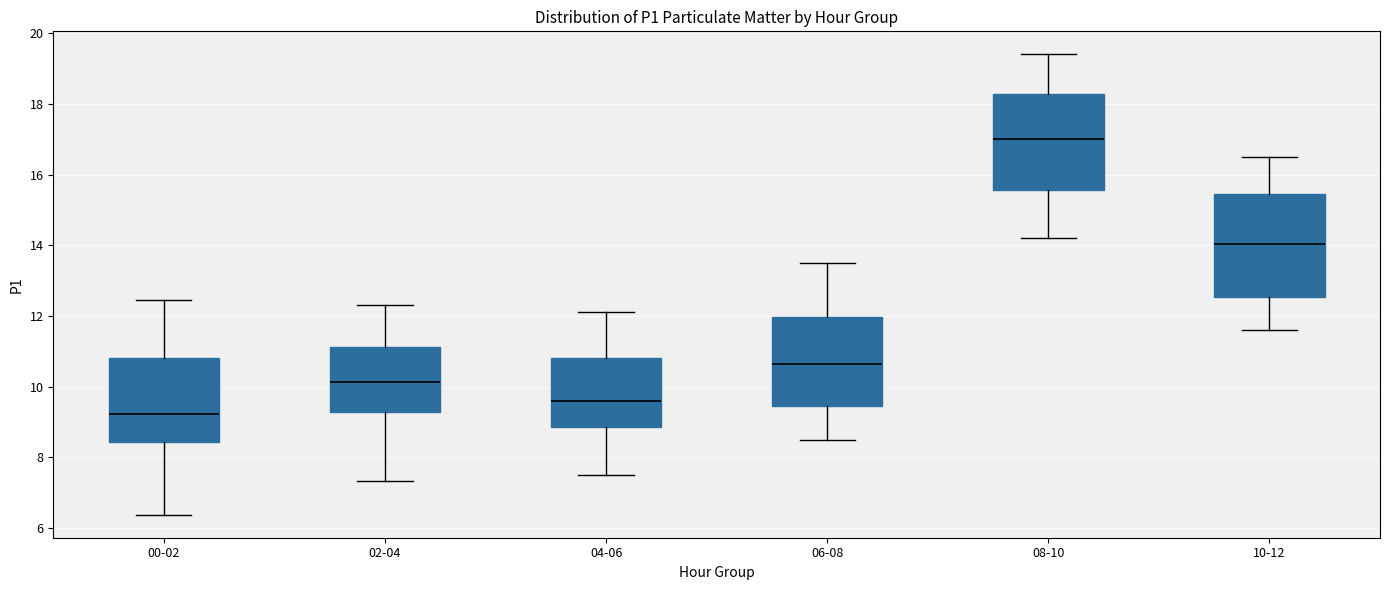

Reading left to right, transcribe this box plot: for each box, give where its median line is, the range the box spans, and where its two whiskers end, as read against the y-axis. The values are not printed on the chart, so give them approximately, as read against the axis.

00-02: median 9.2, box 8.4 to 10.8, whiskers 6.4 to 12.4
02-04: median 10.2, box 9.2 to 11.2, whiskers 7.4 to 12.4
04-06: median 9.6, box 8.8 to 10.8, whiskers 7.6 to 12.2
06-08: median 10.6, box 9.4 to 12.0, whiskers 8.6 to 13.6
08-10: median 17.0, box 15.6 to 18.2, whiskers 14.2 to 19.4
10-12: median 14.0, box 12.6 to 15.4, whiskers 11.6 to 16.6